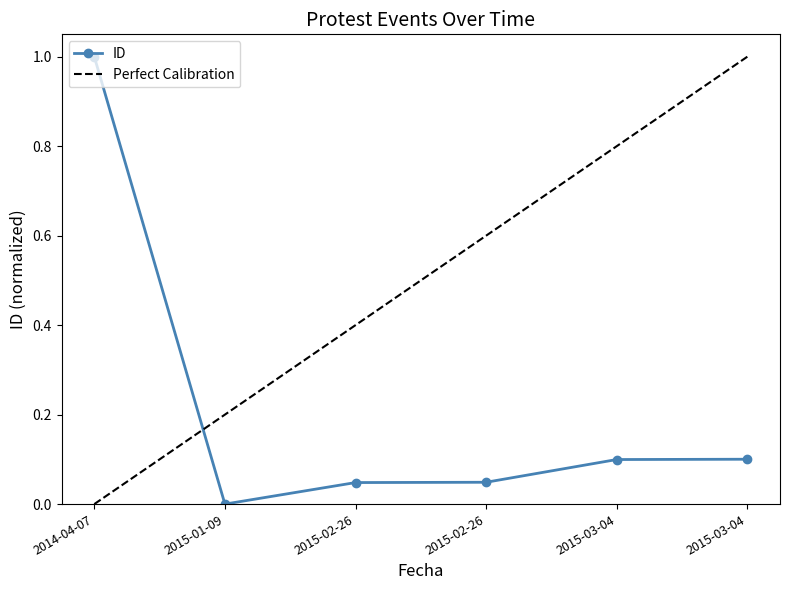

What is the change in value from 2015-02-26 to 2015-03-04?

+0.1